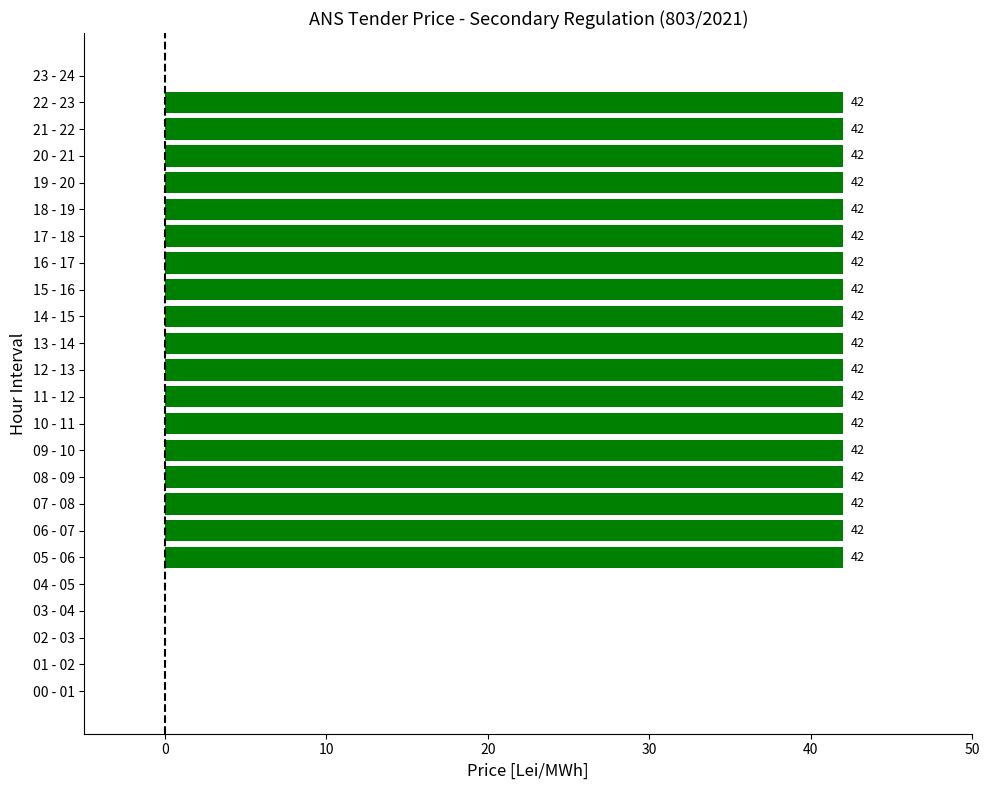

Does the chart contain stacked bars?

No